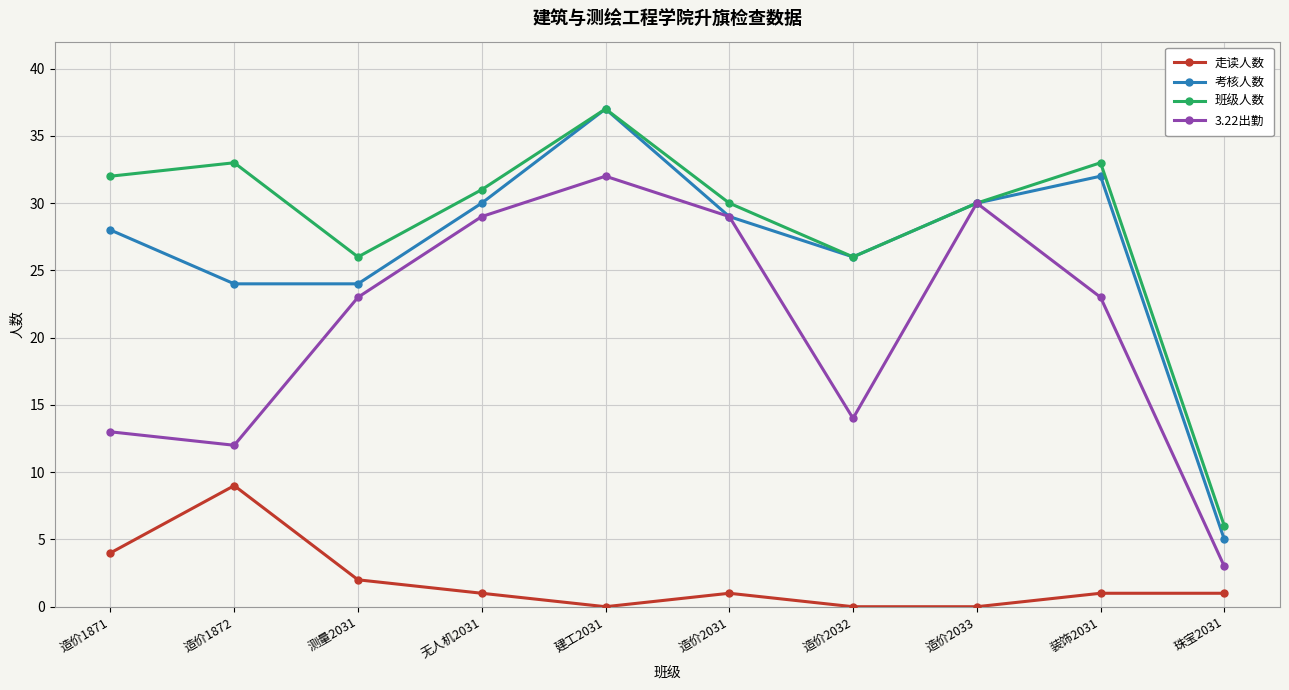

What is the difference between the maximum and minimum values in the 考核人数 series?

32